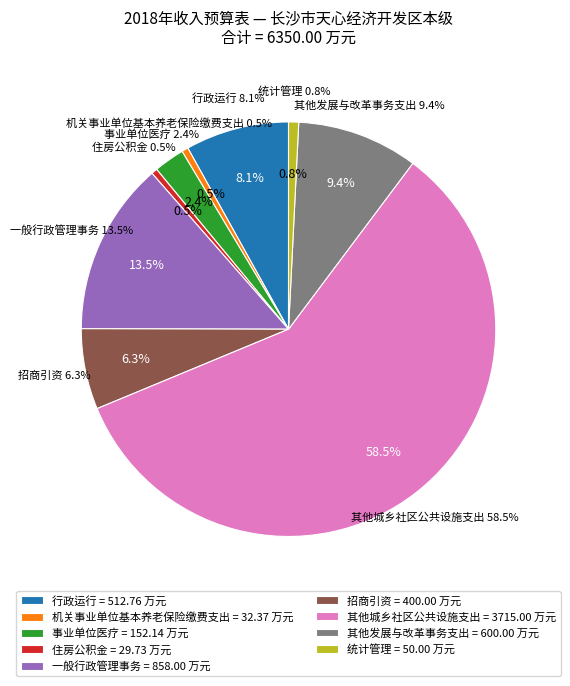

What percentage is the 其他发展与改革事务支出 slice, to the nearest percent?

9%